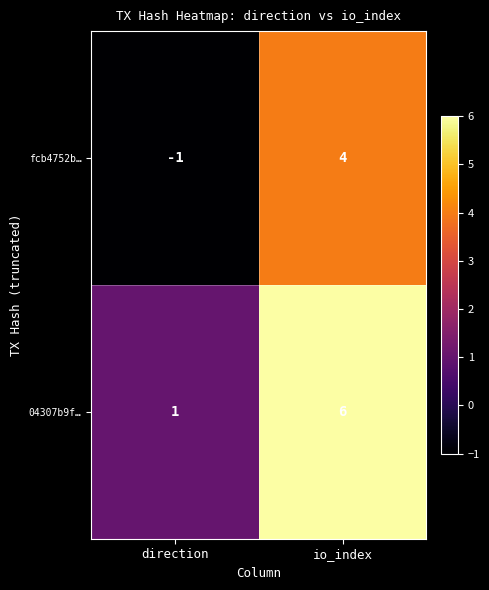

At which label is 04307b9f… closest to 3?

direction